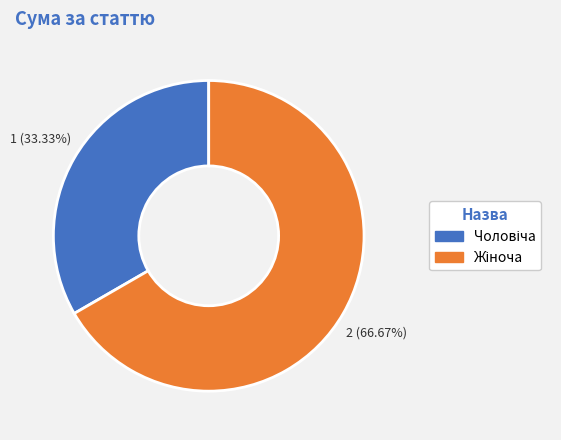

Count the number of slices in the pie.

2